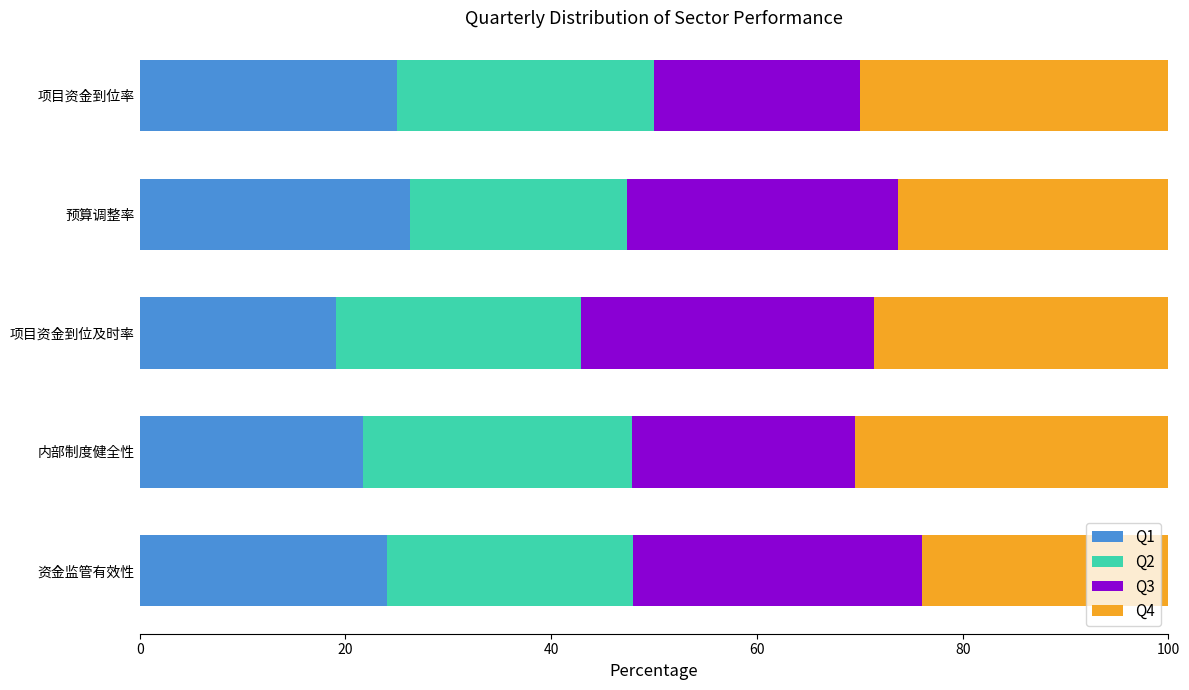

The value of Q1 at 预算调整率 is 26.3. True or false?

True